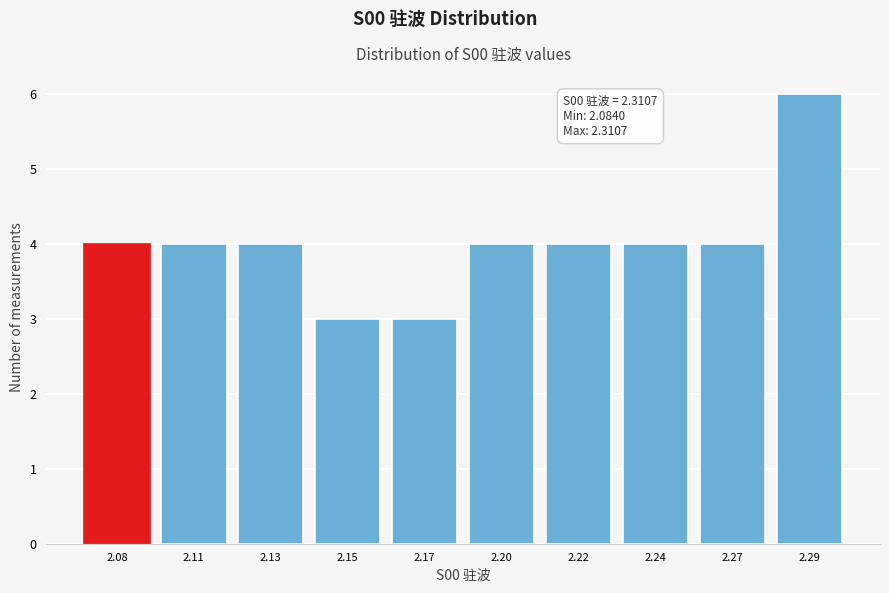

Reading left to right, transcribe all the data shown in this chart.

4	4	4	3	3	4	4	4	4	6